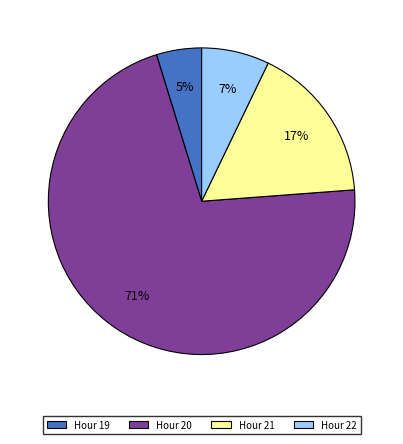

Which category accounts for the majority?

Hour 20